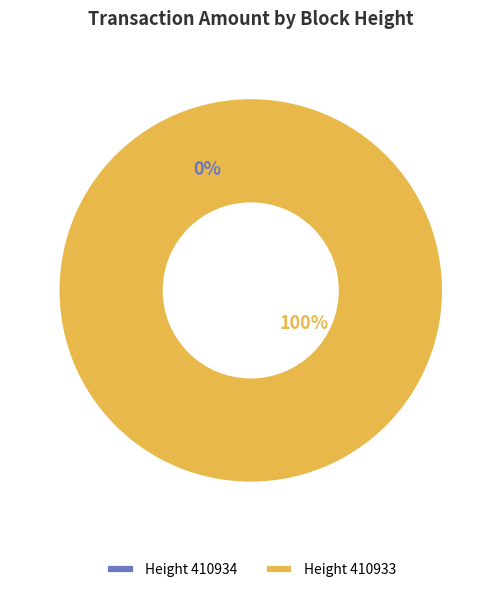

How many segments does this pie chart have?

2